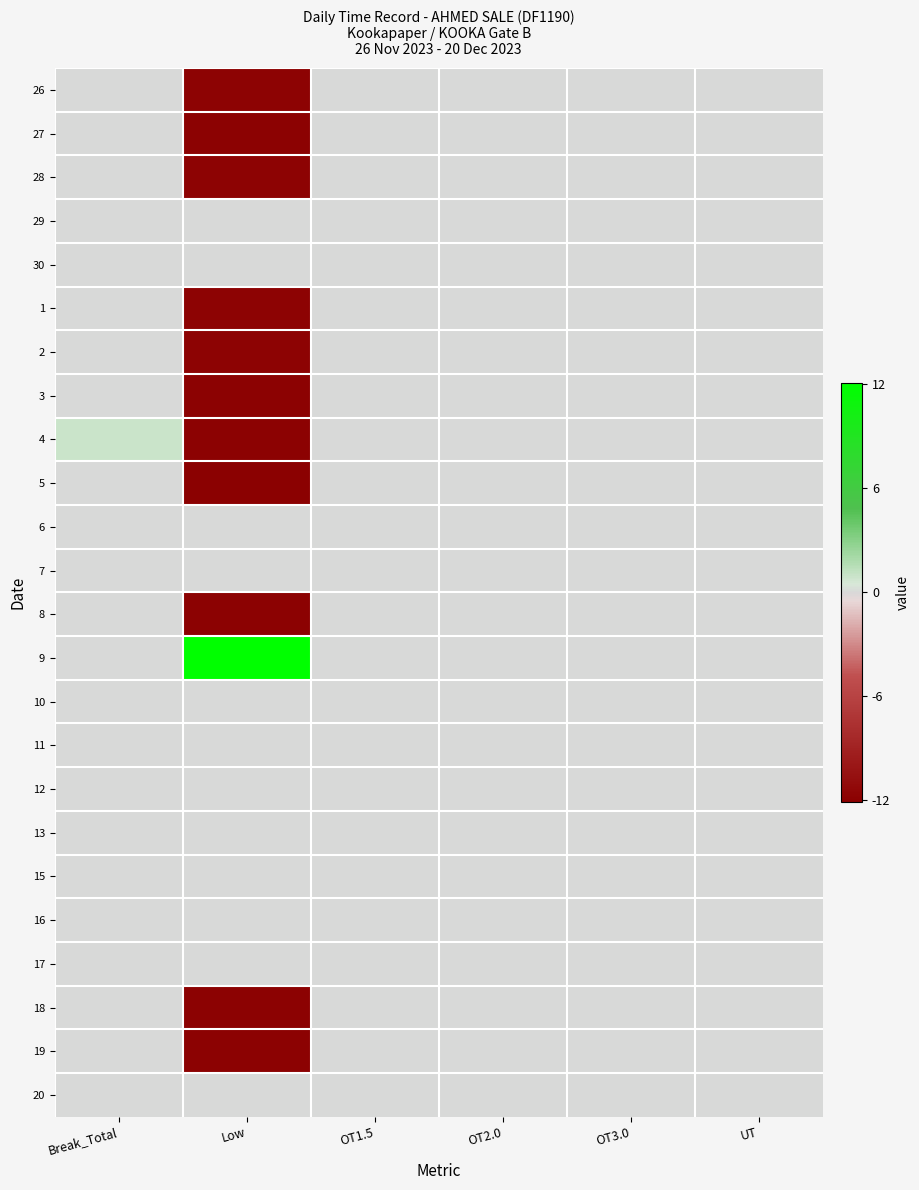

What is the greatest value displayed?

12.1